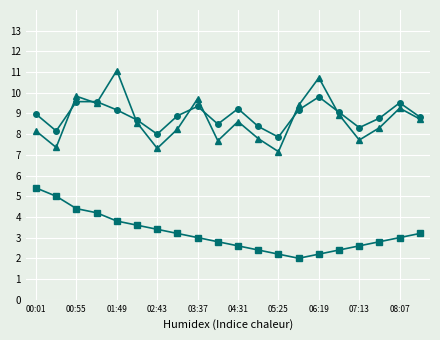

What is the maximum value shown in the chart?

11.1